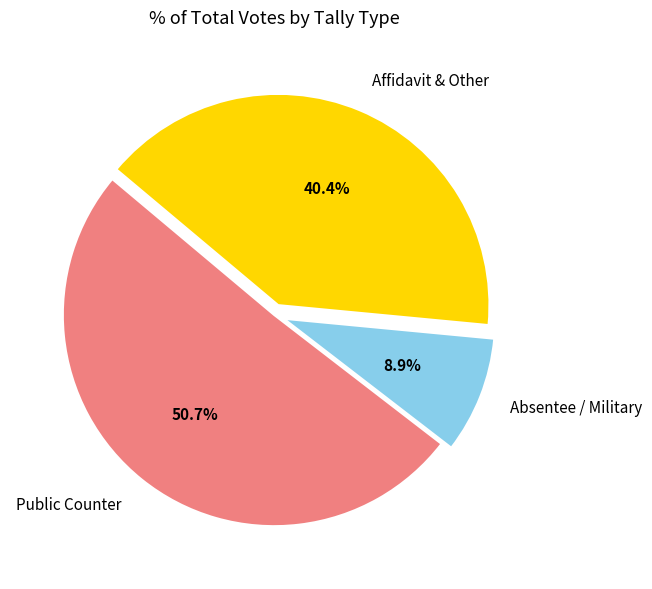

To the nearest percent, what is the difference between the largest and smallest slice percentages?

42%